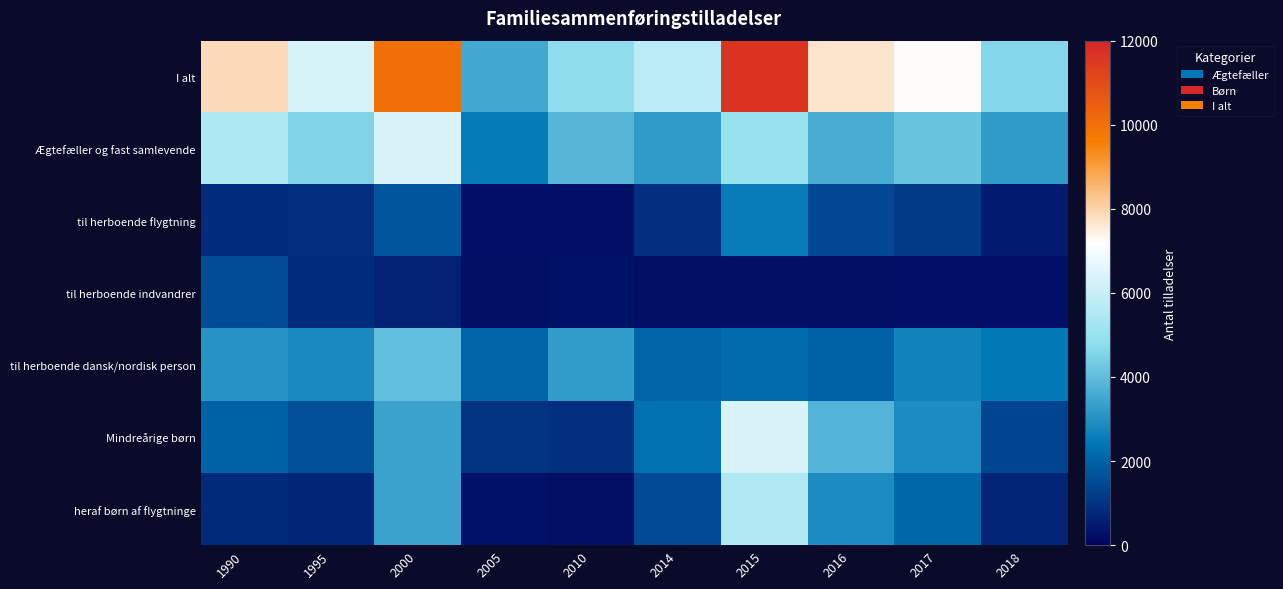

Which has a higher value, 2000 or 1995?

2000